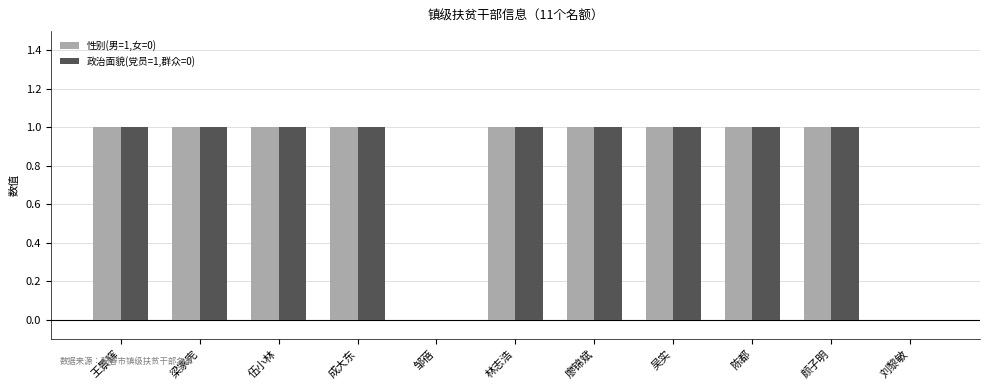

The value of 性别(男=1,女=0) at 邹蓓 is 0. True or false?

True